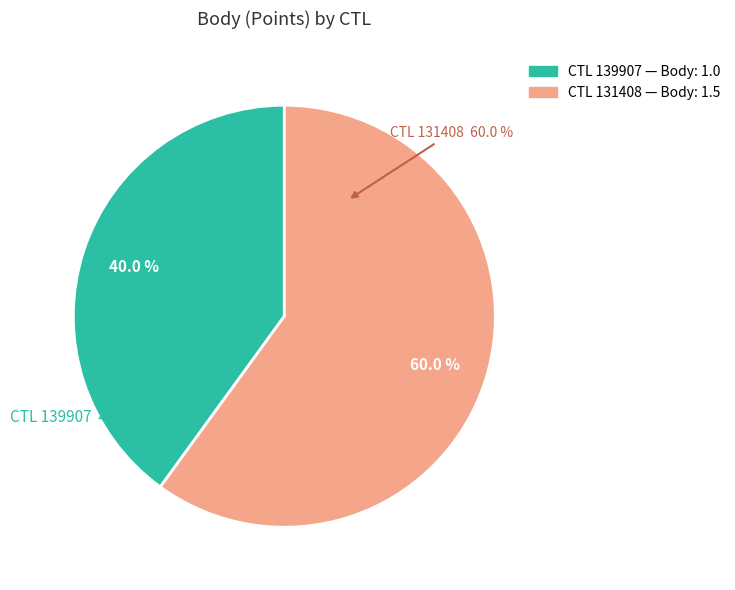

Count the number of slices in the pie.

2